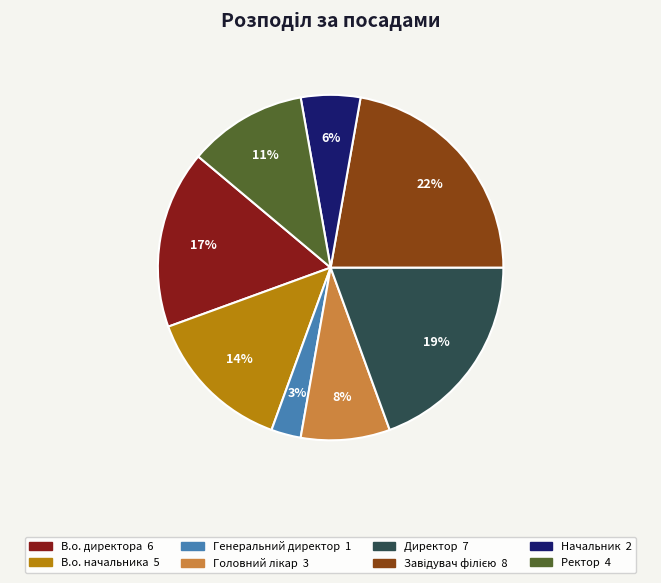

Is the sum of В.о. начальника and Начальник greater than half?

No